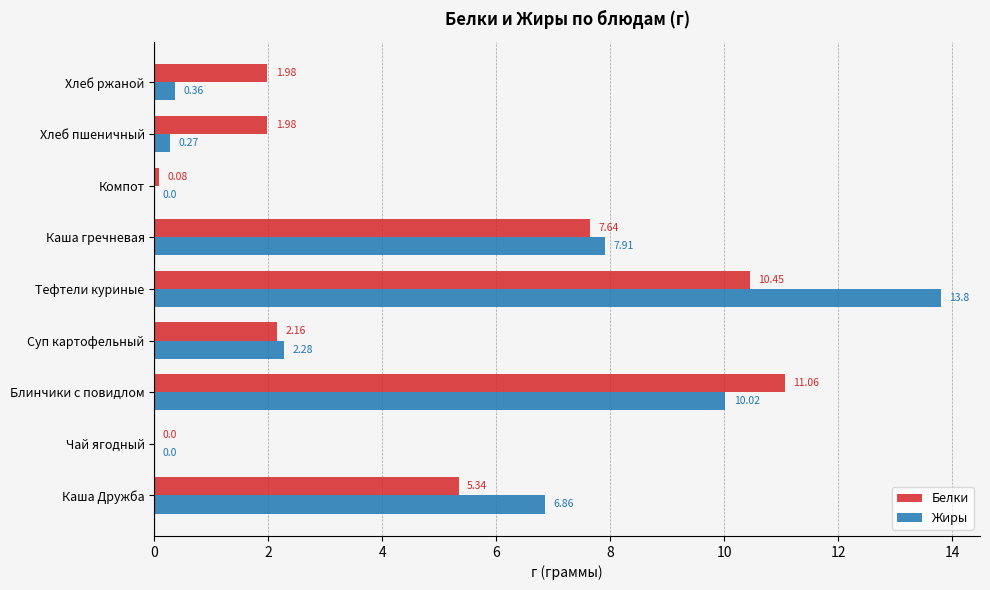

At which category is the sum across all series the highest?

Тефтели куриные